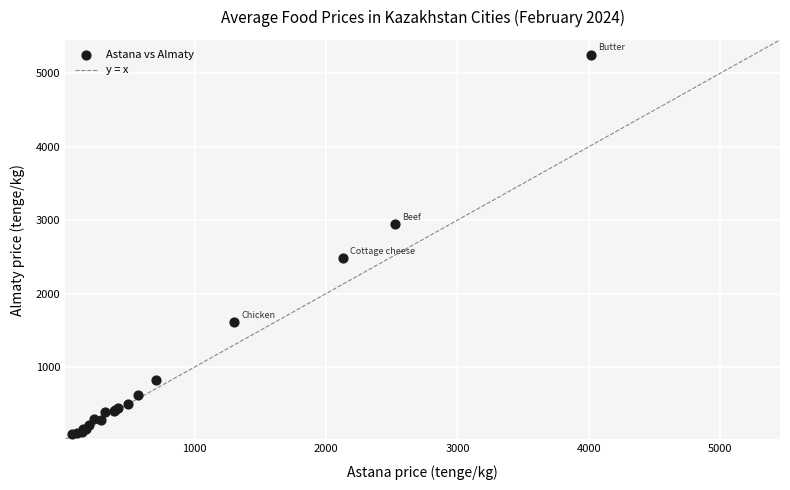

What Y value in the scatter plot is closest to 2670?

2483